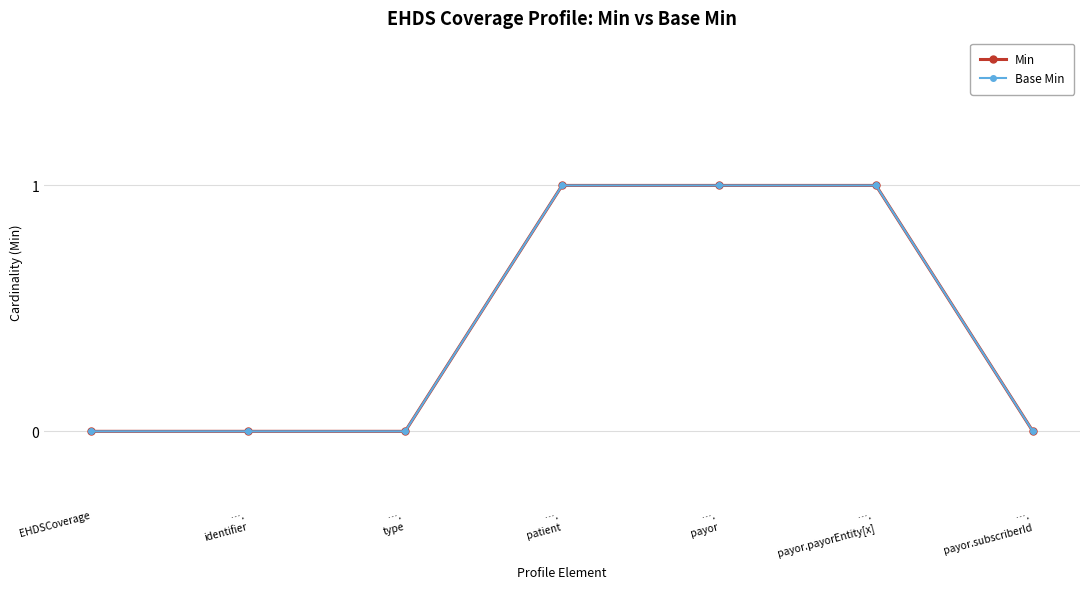

True or false: Base Min has more than 0 points higher than both neighbors.

False